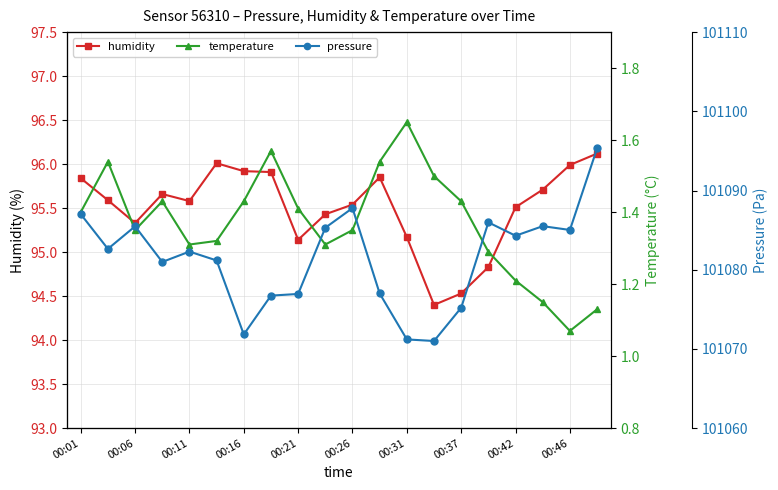

Is it true that humidity equals 95.6 at 00:11?

True